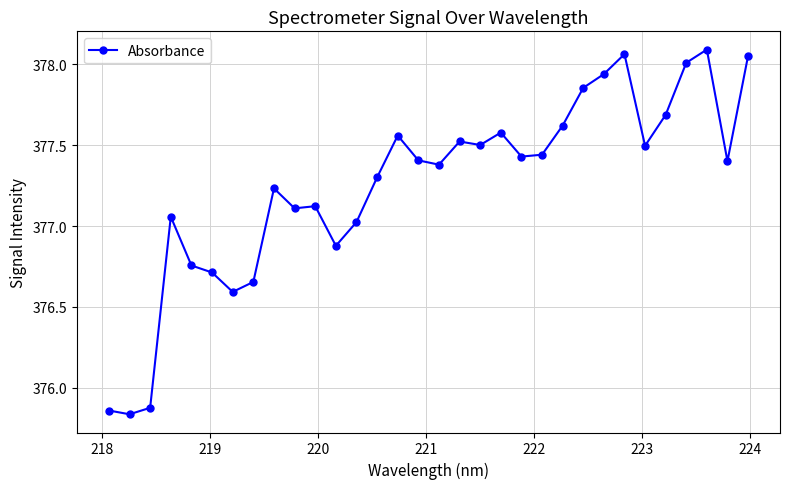

What is the value of the 12th point from the left?

376.9